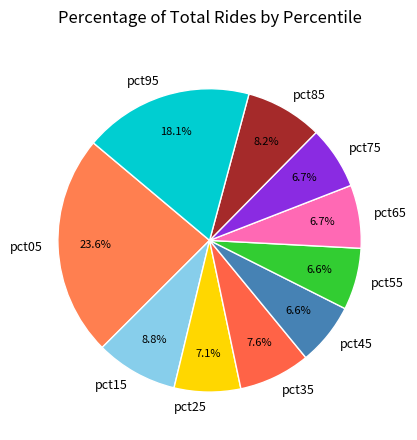

Which has a higher value, pct85 or pct15?

pct15